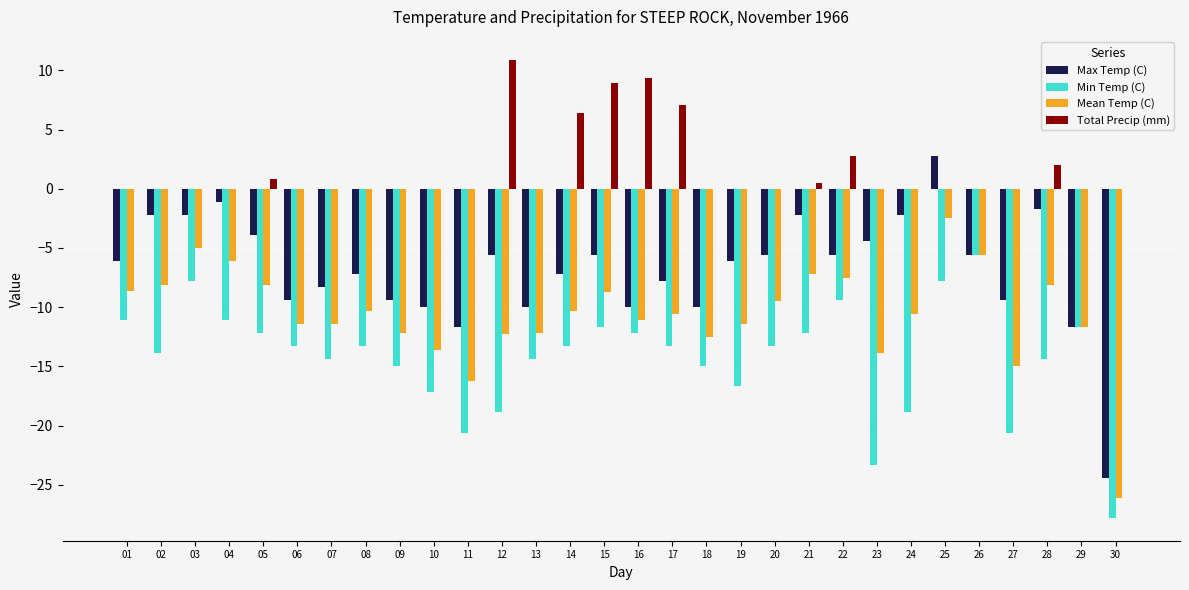

Between 01 and 03, which series saw the biggest shift?

Max Temp (C)